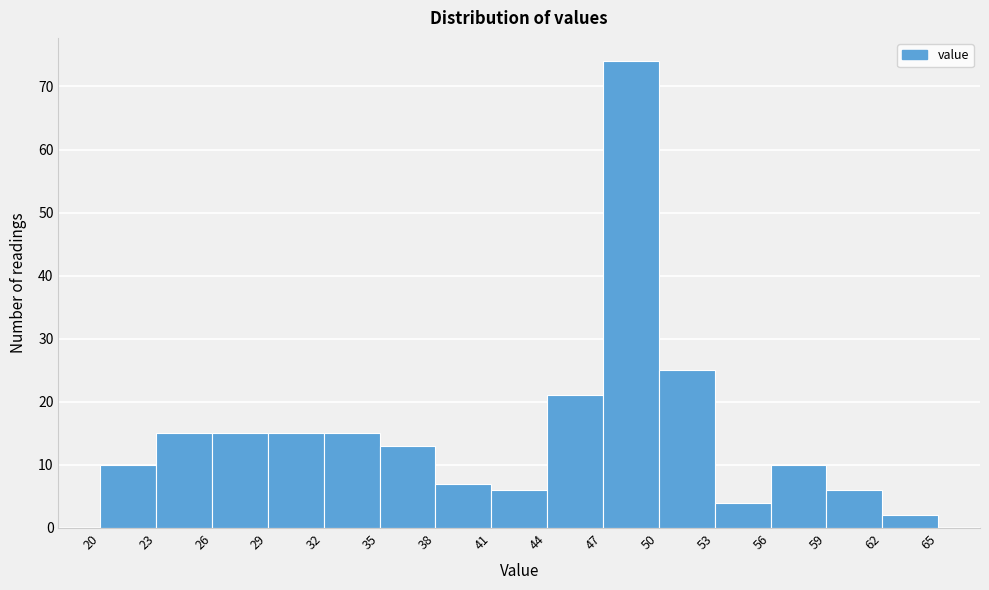

How tall is the bar that spans 32 to 35 on the x-axis? The values are not printed on the chart, so give them approximately, as read against the axis.

15